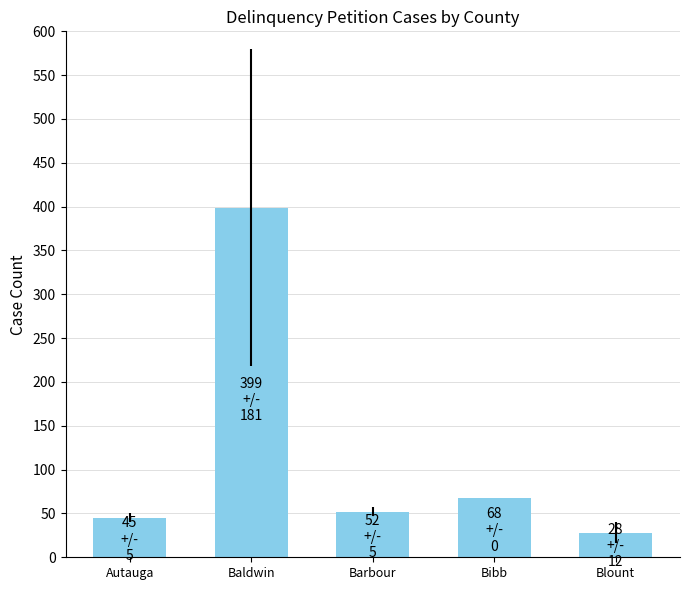

Does the chart contain any negative values?

No